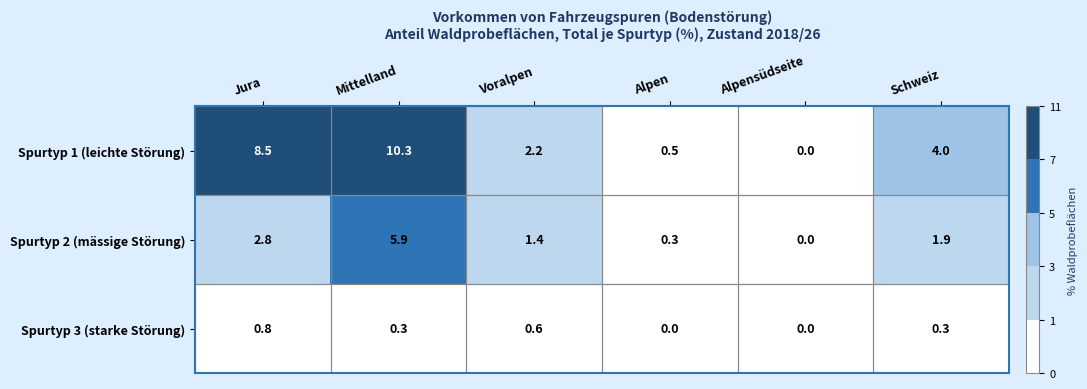

What is the spread (max minus min) of values at Mittelland?

10.0